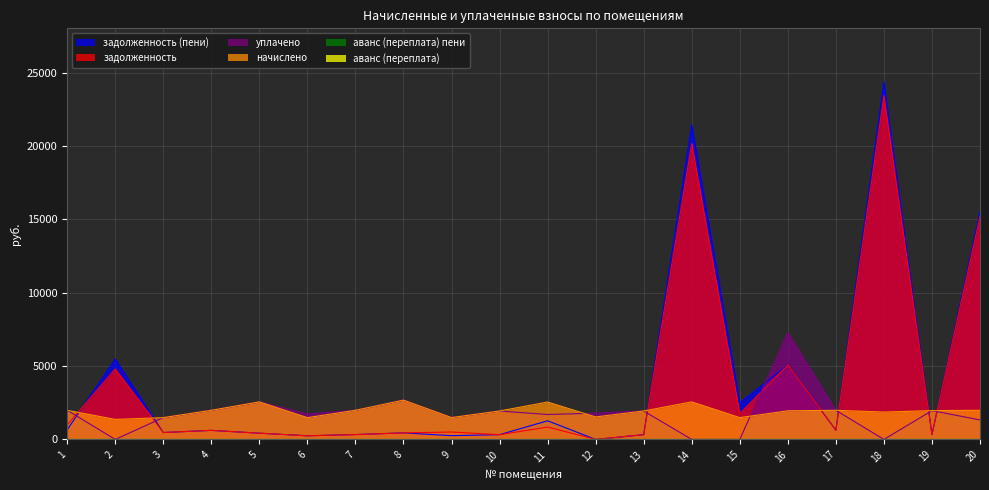

Between 5 and 3, which is larger?

3